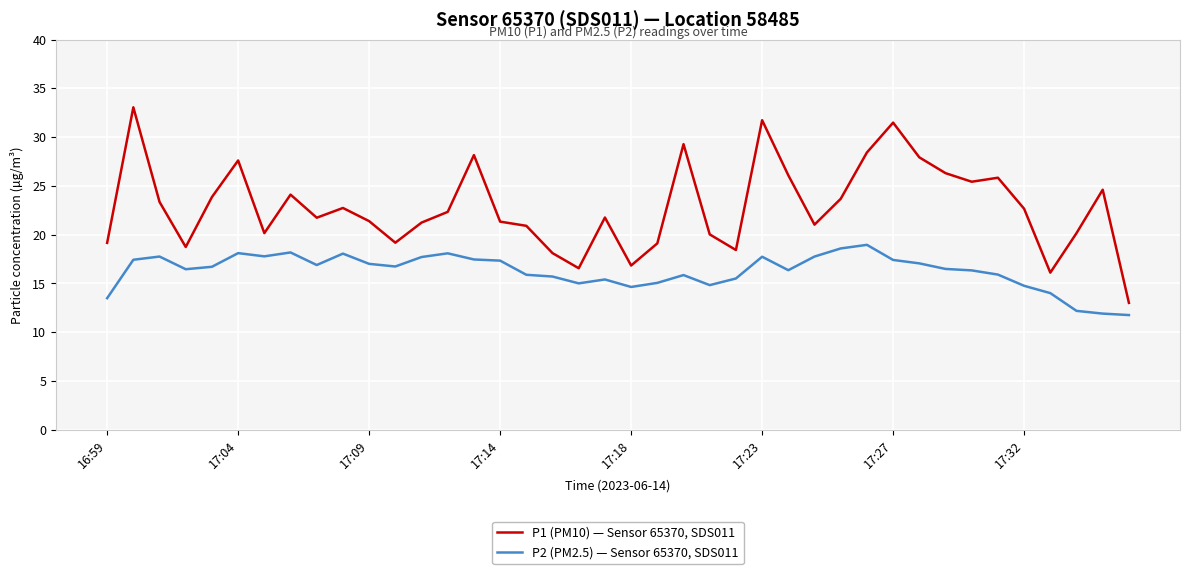

Rank the series by their average value, from lowest to highest.

P2 (PM2.5) — Sensor 65370, SDS011, P1 (PM10) — Sensor 65370, SDS011